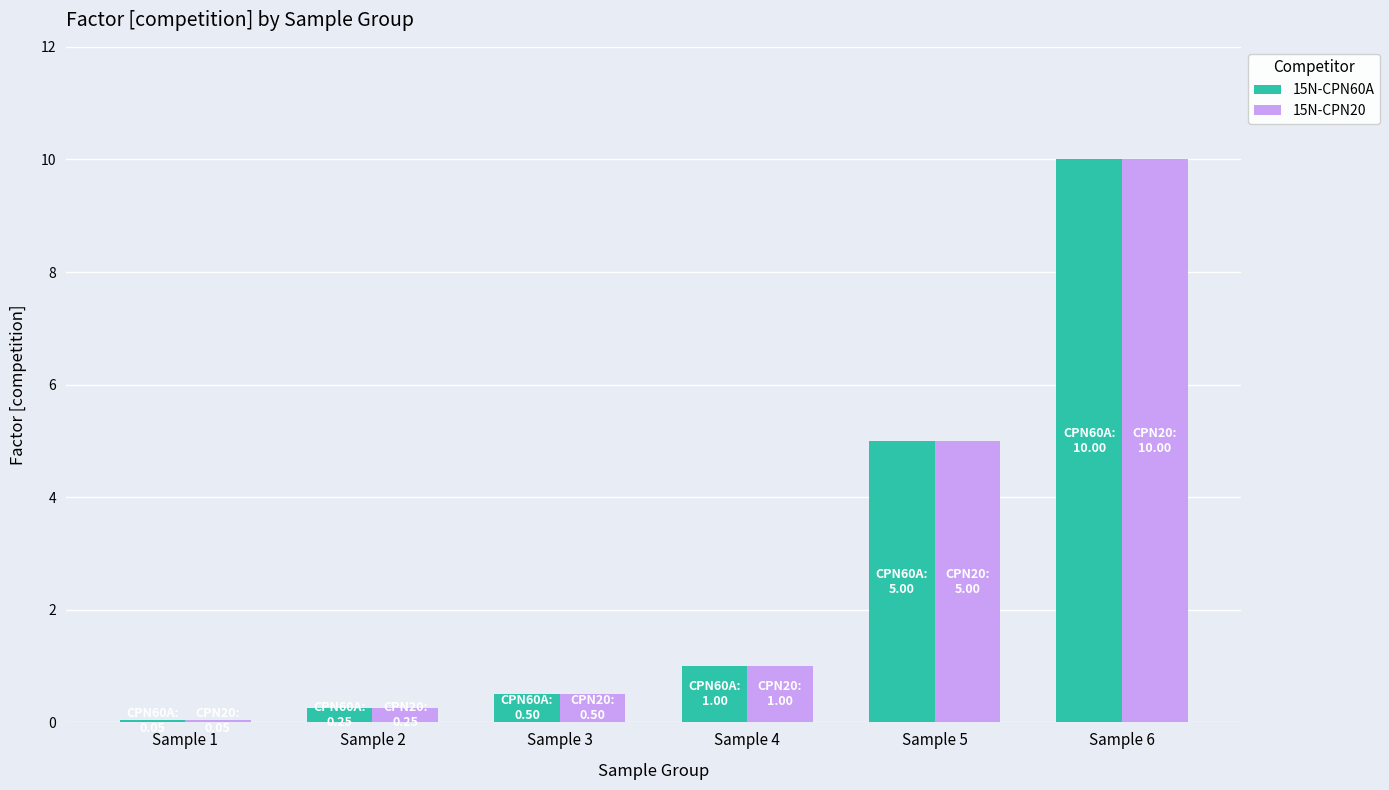

Count the number of data series in this chart.

2